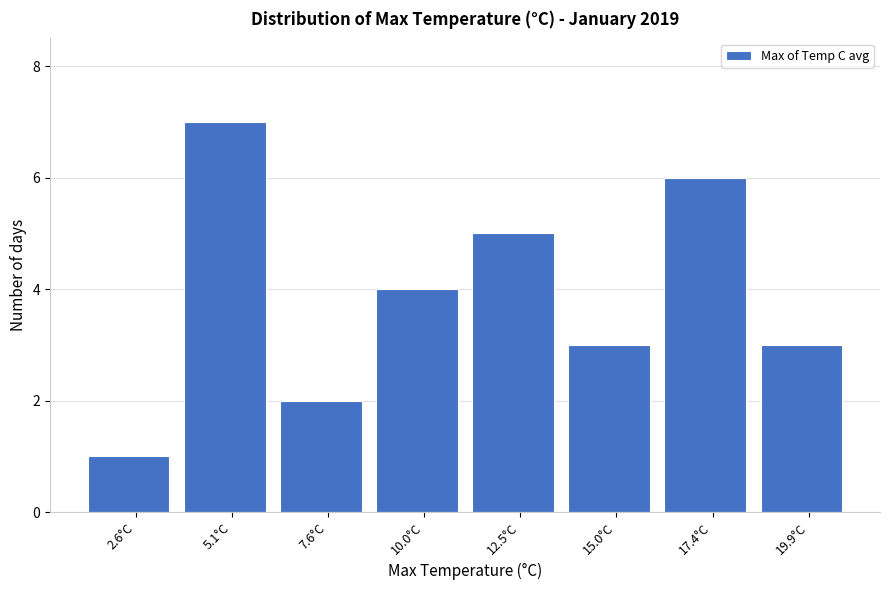

Reading right to left, list all the values displayed in this chart.

19.9°C=3	17.4°C=6	15.0°C=3	12.5°C=5	10.0°C=4	7.6°C=2	5.1°C=7	2.6°C=1